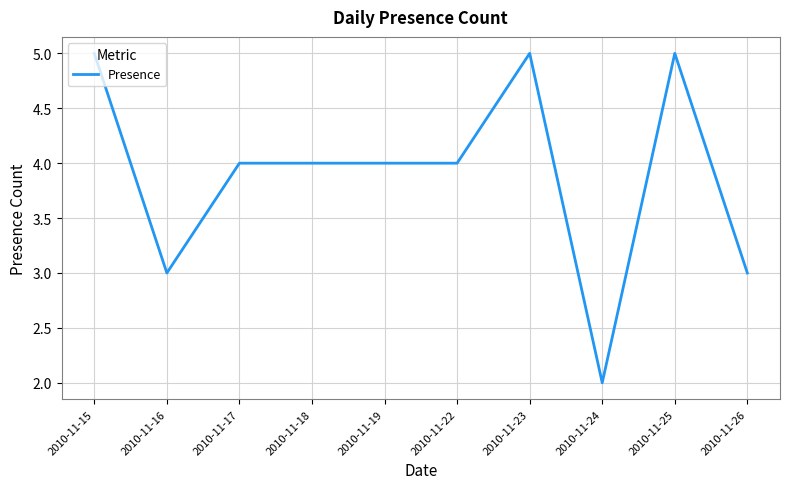

Does the chart have visible grid lines?

Yes